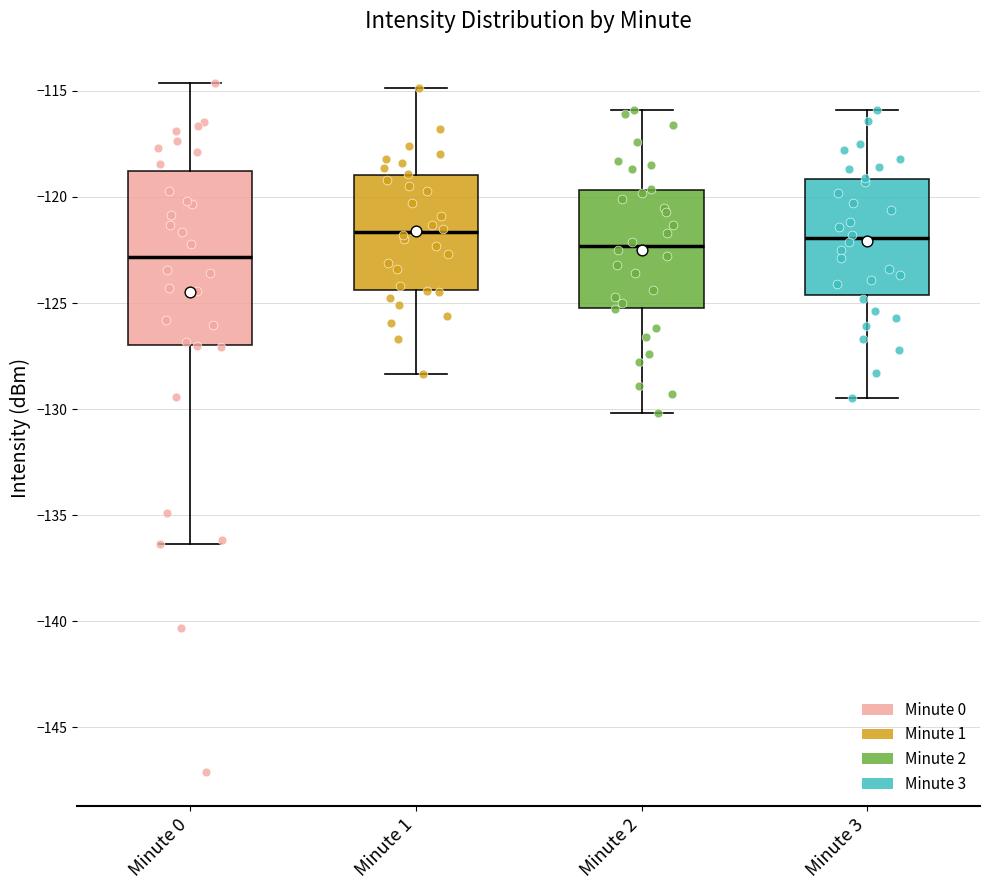

Where is the lower edge of the box for Minute 0 on the y-axis? The values are not printed on the chart, so give them approximately, as read against the axis.

-127.0